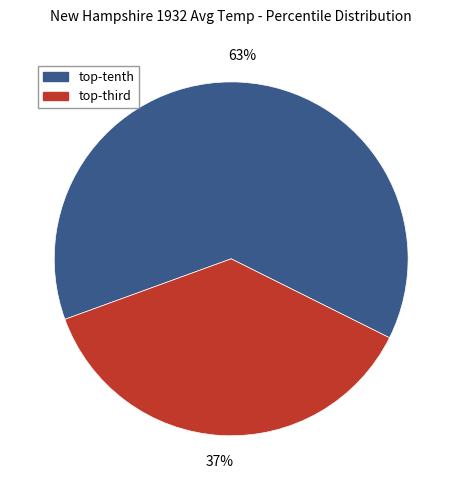

To the nearest percent, what is the average slice percentage?

50%